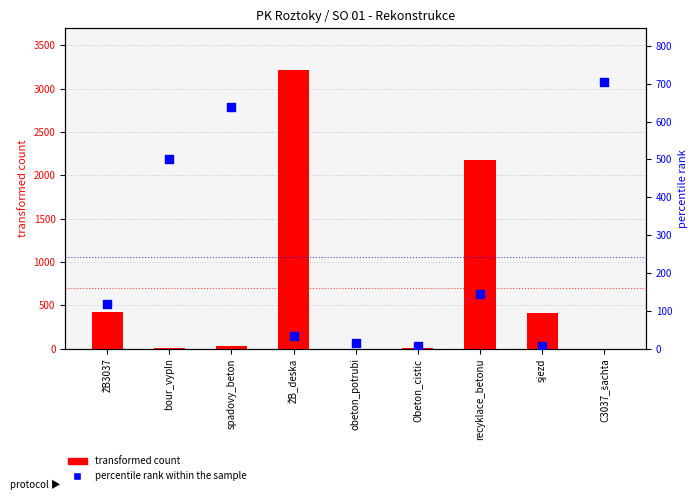

Which series reaches the maximum Y coordinate?

transformed count